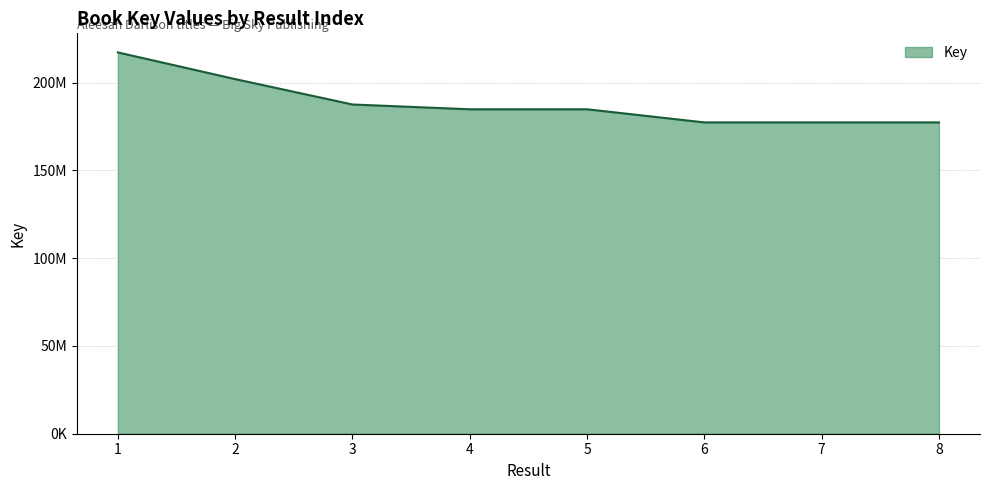

Does the chart have visible grid lines?

Yes